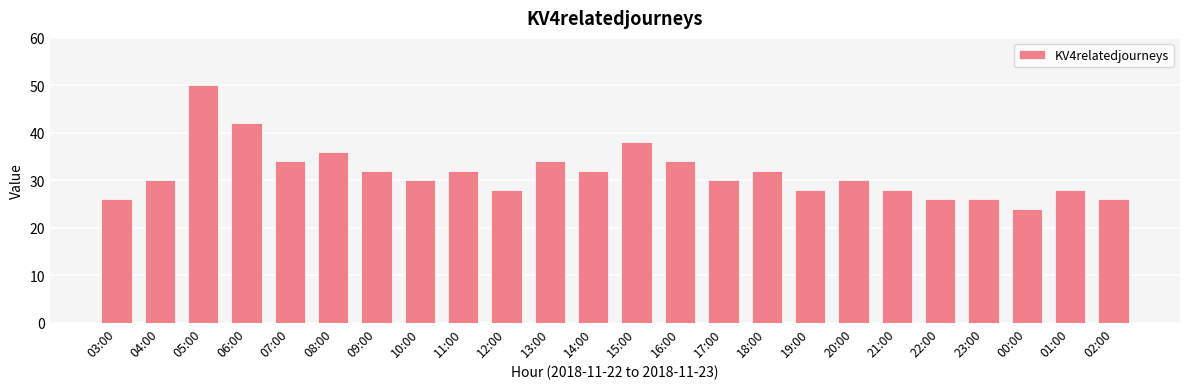

What is the label of the 15th bar from the right?

12:00